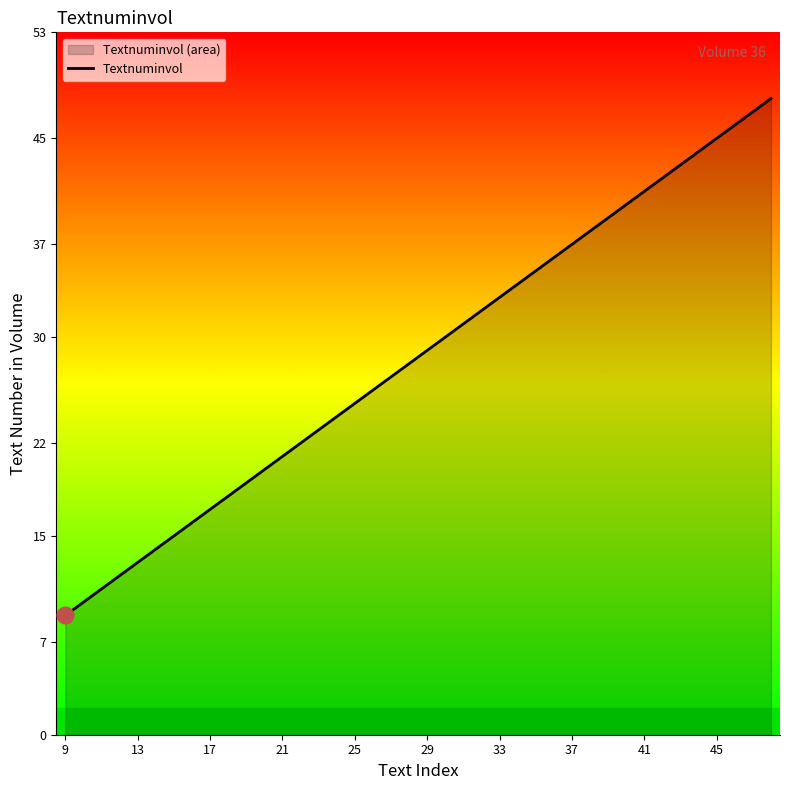

Reading left to right, what are all the values shown in this chart?

9	10	11	12	13	14	15	16	17	18	19	20	21	22	23	24	25	26	27	28	29	30	31	32	33	34	35	36	37	38	39	40	41	42	43	44	45	46	47	48